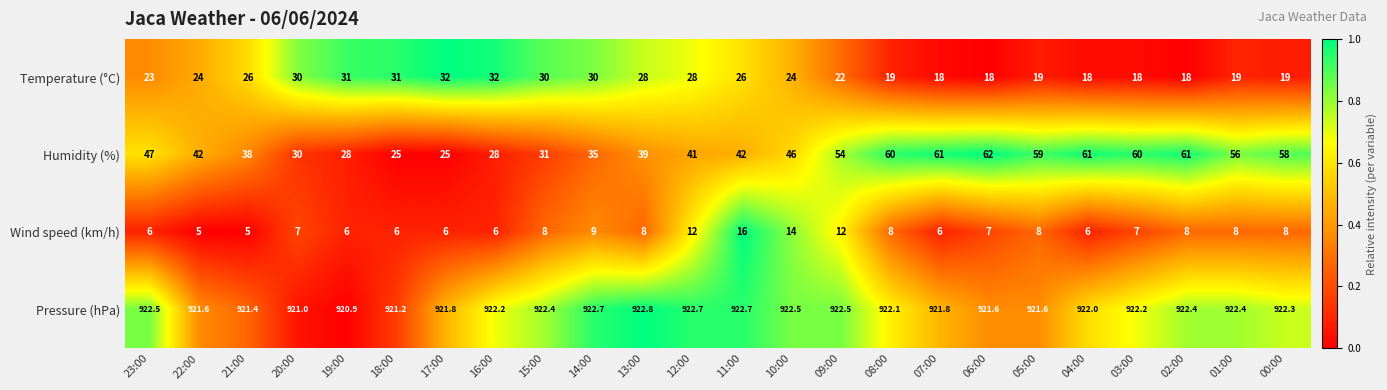

At which label does Humidity (%) first exceed 46?

23:00